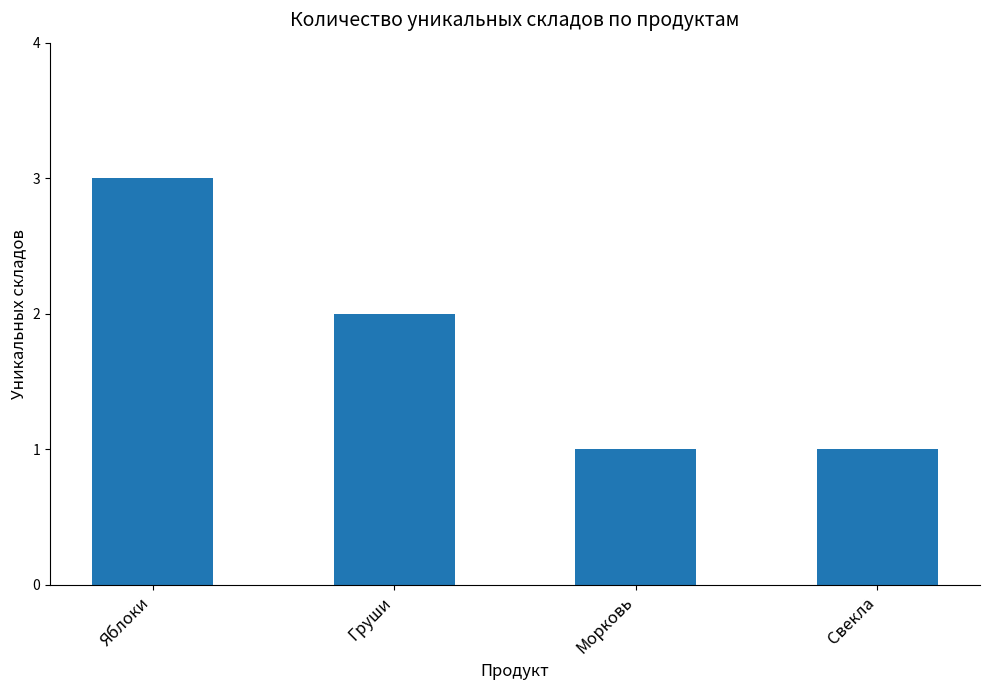

Between Свекла and Яблоки, which is larger?

Яблоки